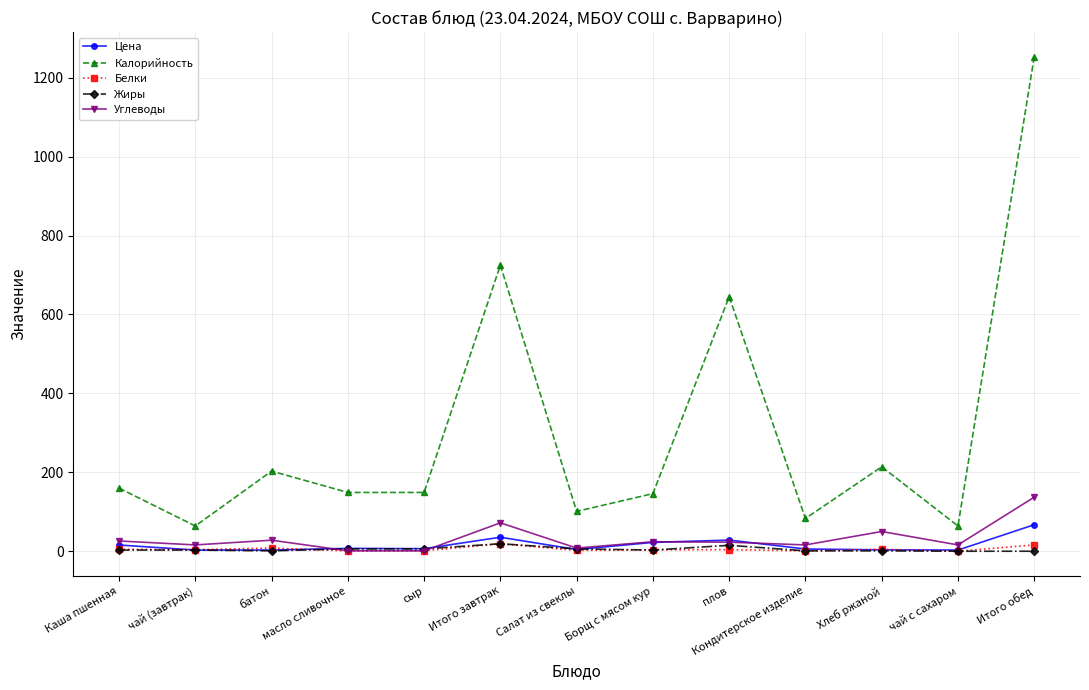

Is it true that Калорийность equals 66.3 at Борщ с мясом кур?

False